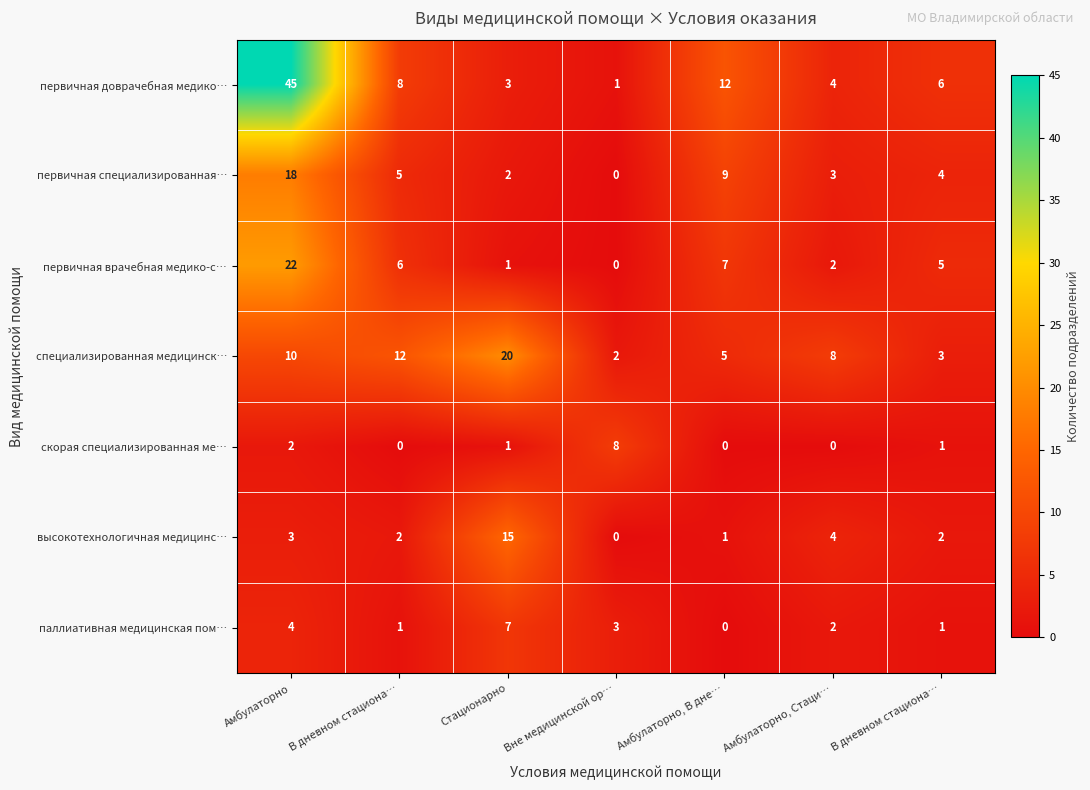

How many data points does each series have?

7